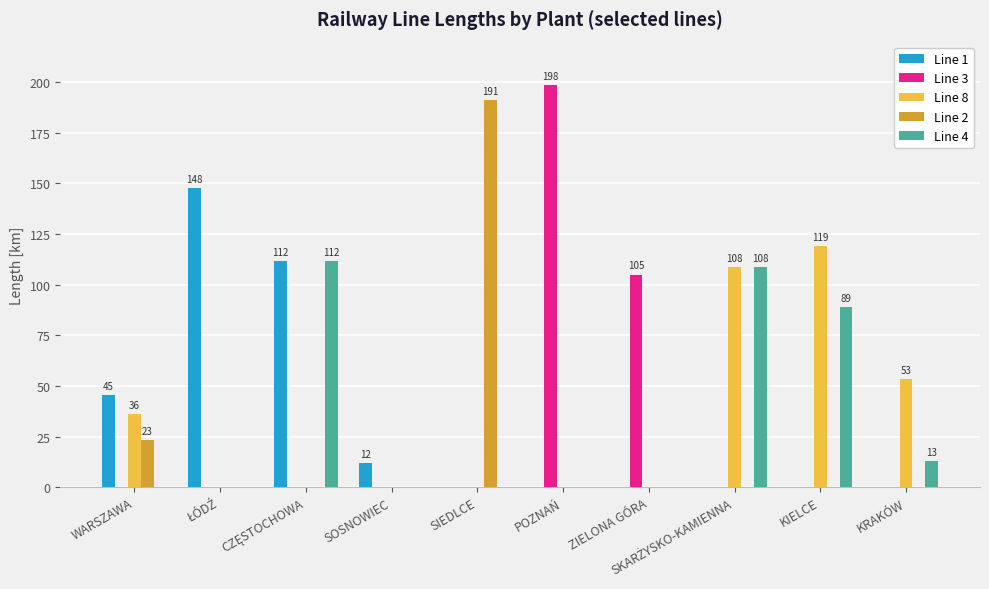

How many data points does each series have?

10